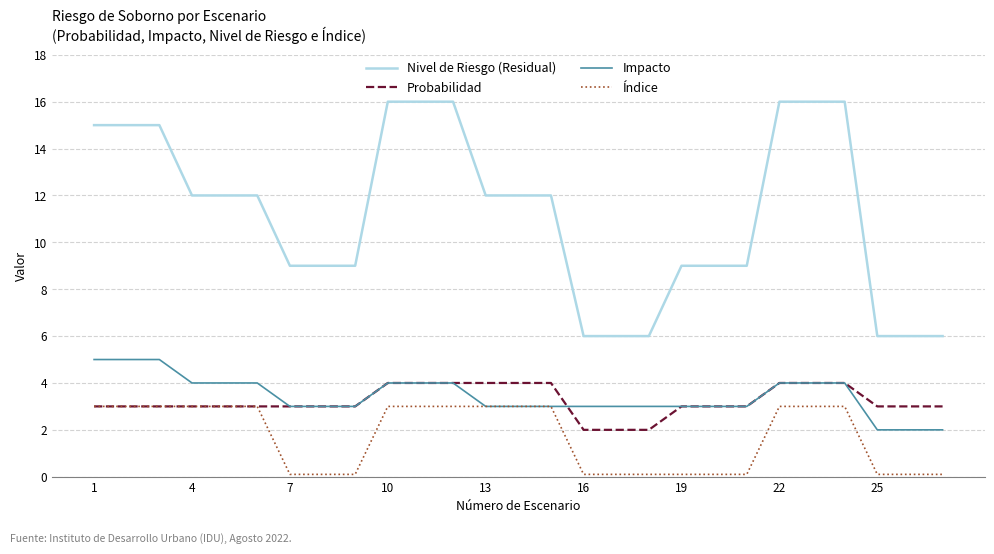

True or false: Probabilidad and Nivel de Riesgo (Residual) cross at least once.

False